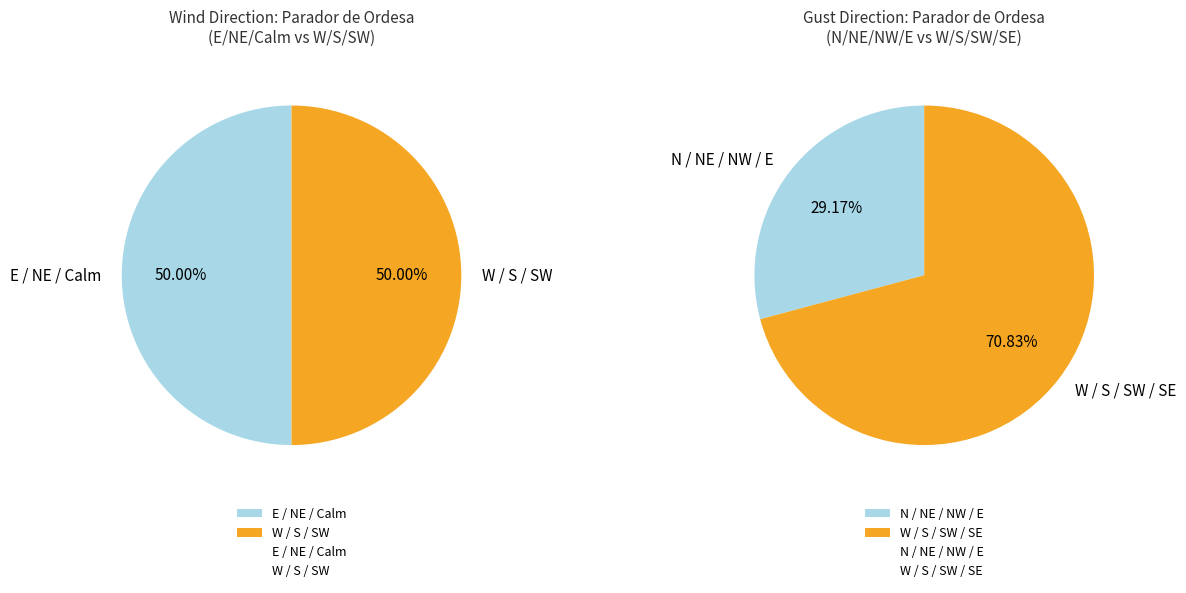

Which slice is the largest?

West